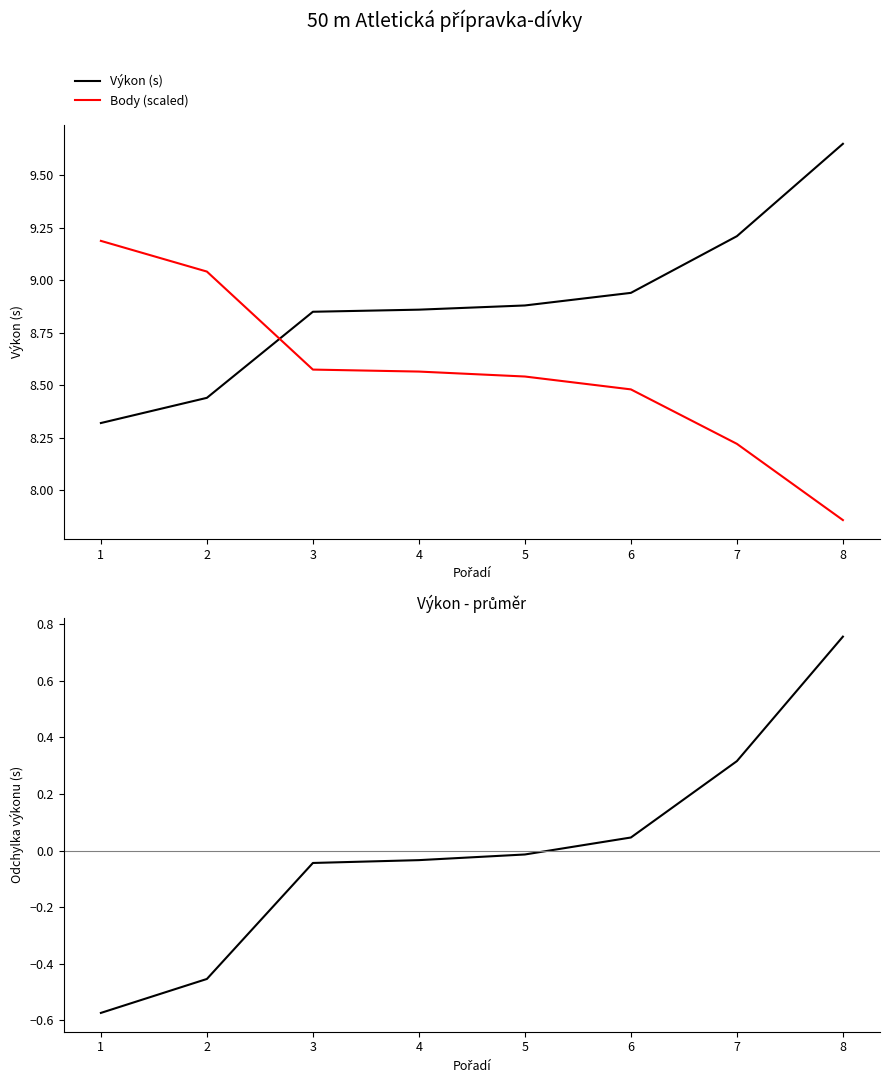

List the series in order of their peak value, highest first.

Výkon (s), Body (scaled), Výkon - mean(Výkon)